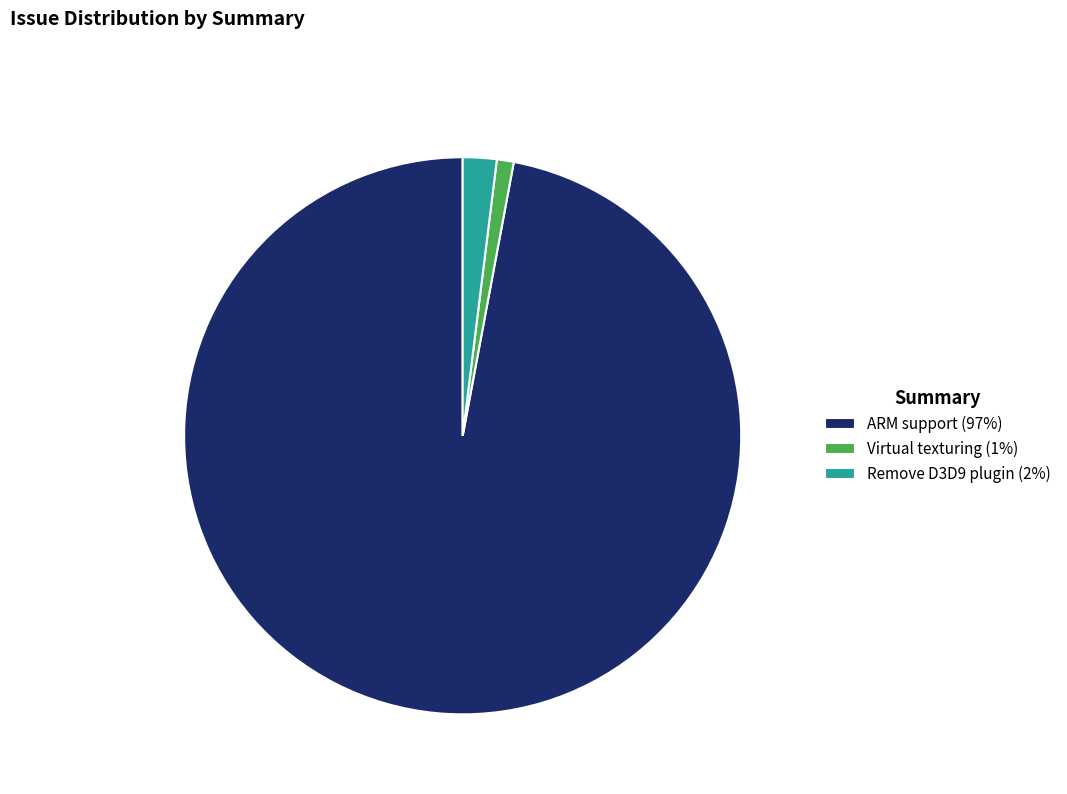

Do ARM support and Virtual texturing together represent more than half of the pie?

Yes